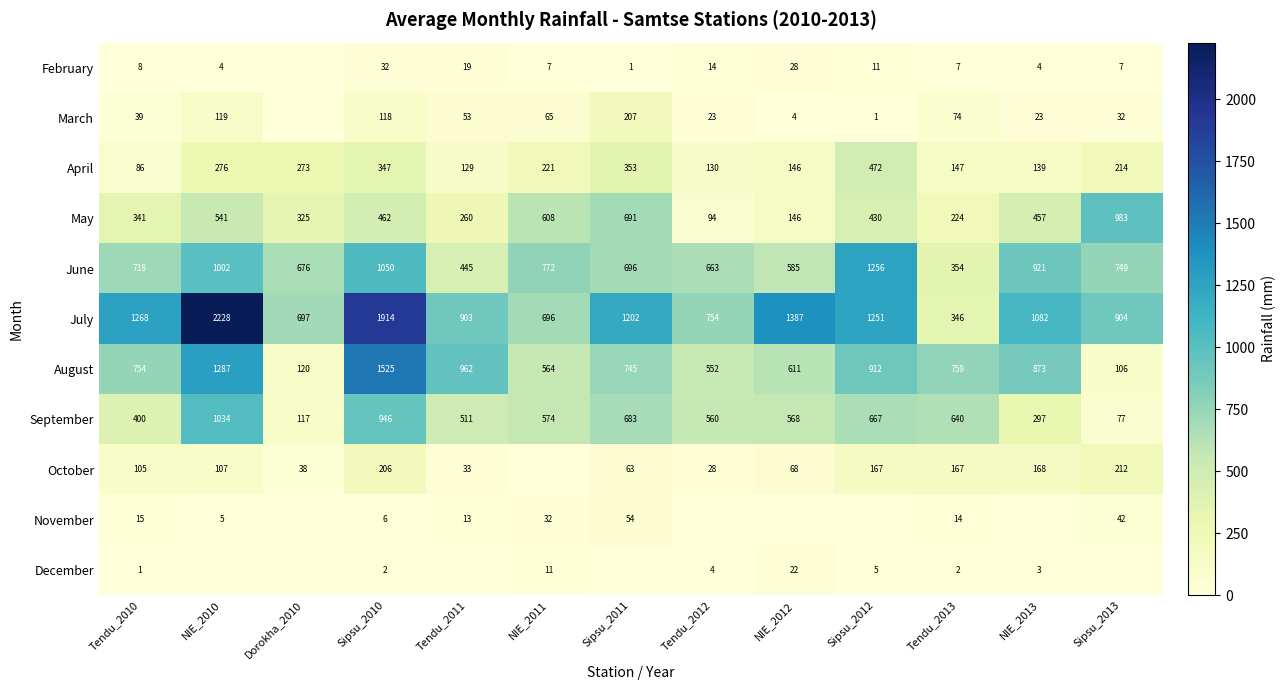

The value of March at Sipsu_2011 is 322.7. True or false?

False